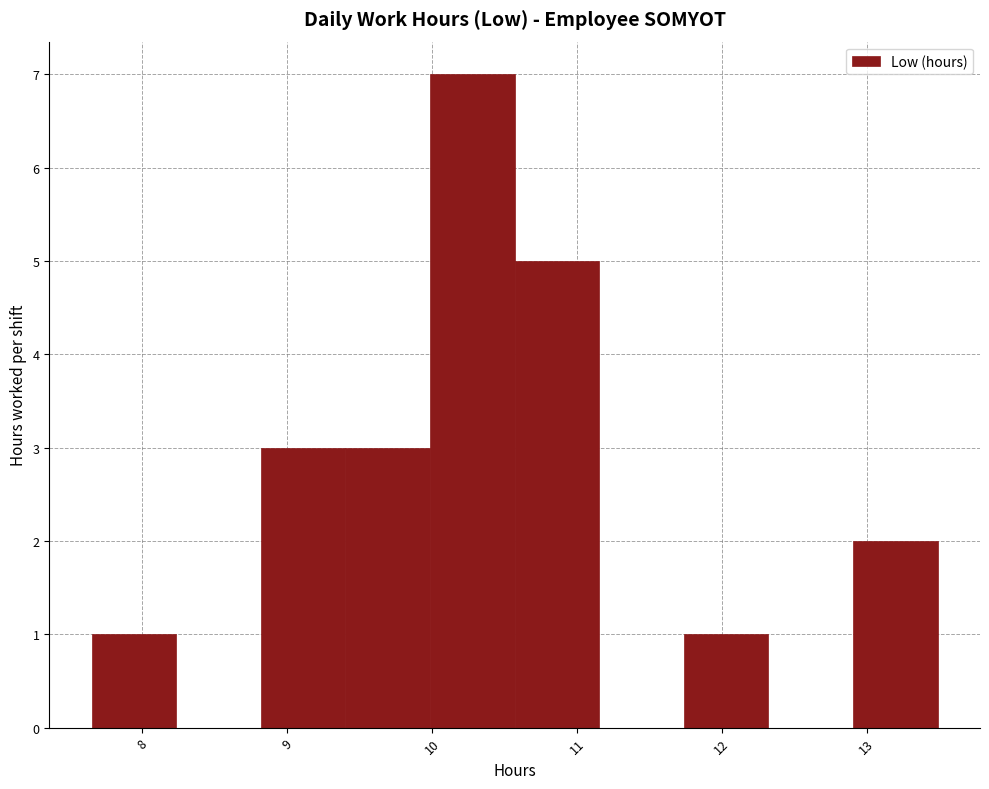

Reading left to right, list every bar in this chart as the range it spans on the x-axis followed by its height. Neither the bar edges nor the heights are printed on the chart, so give them approximately, as read against the axes.

7.7 to 8.2: 1
8.2 to 8.8: 0
8.8 to 9.4: 3
9.4 to 10.0: 3
10.0 to 10.6: 7
10.6 to 11.2: 5
11.2 to 11.7: 0
11.7 to 12.3: 1
12.3 to 12.9: 0
12.9 to 13.5: 2